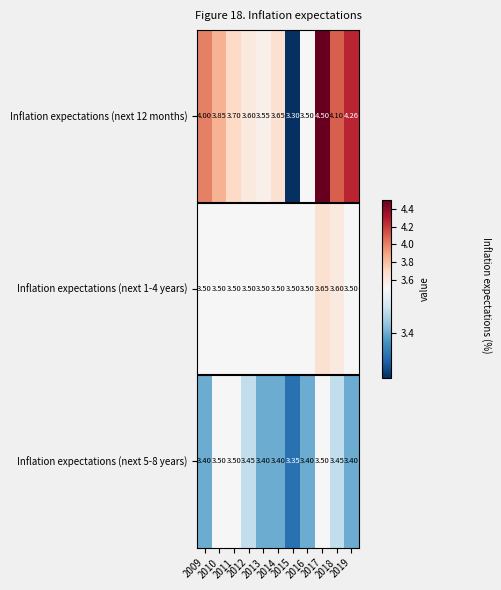

Rank the series by their average value, from highest to lowest.

Inflation expectations (next 12 months), Inflation expectations (next 1-4 years), Inflation expectations (next 5-8 years)